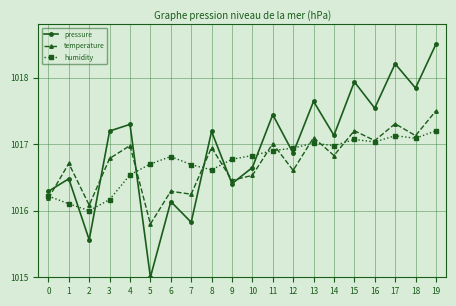

How many lines are shown in the chart?

3